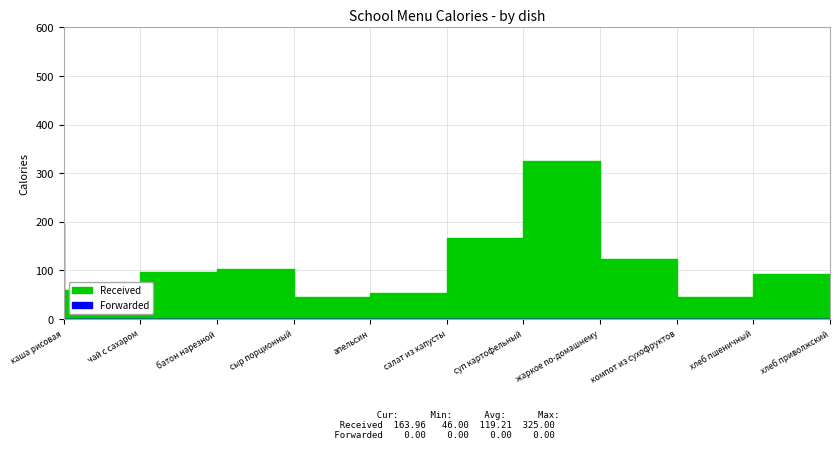

Which category has the highest value across all series?

жаркое по-домашнему